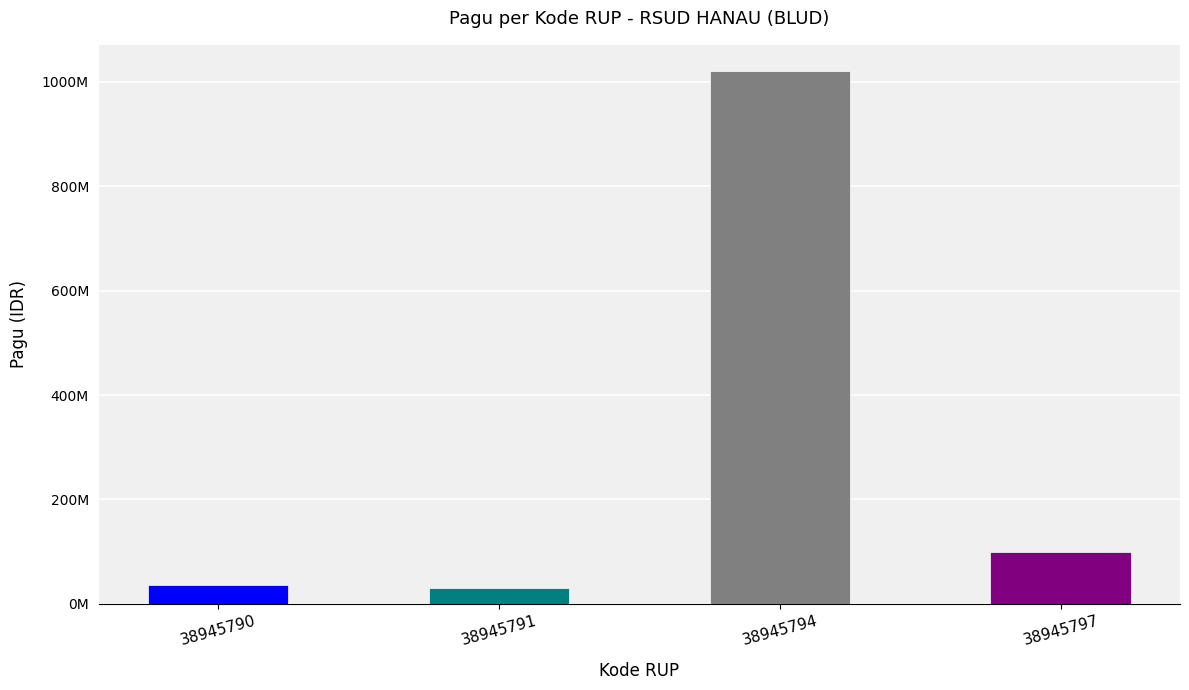

Are the bars horizontal?

No